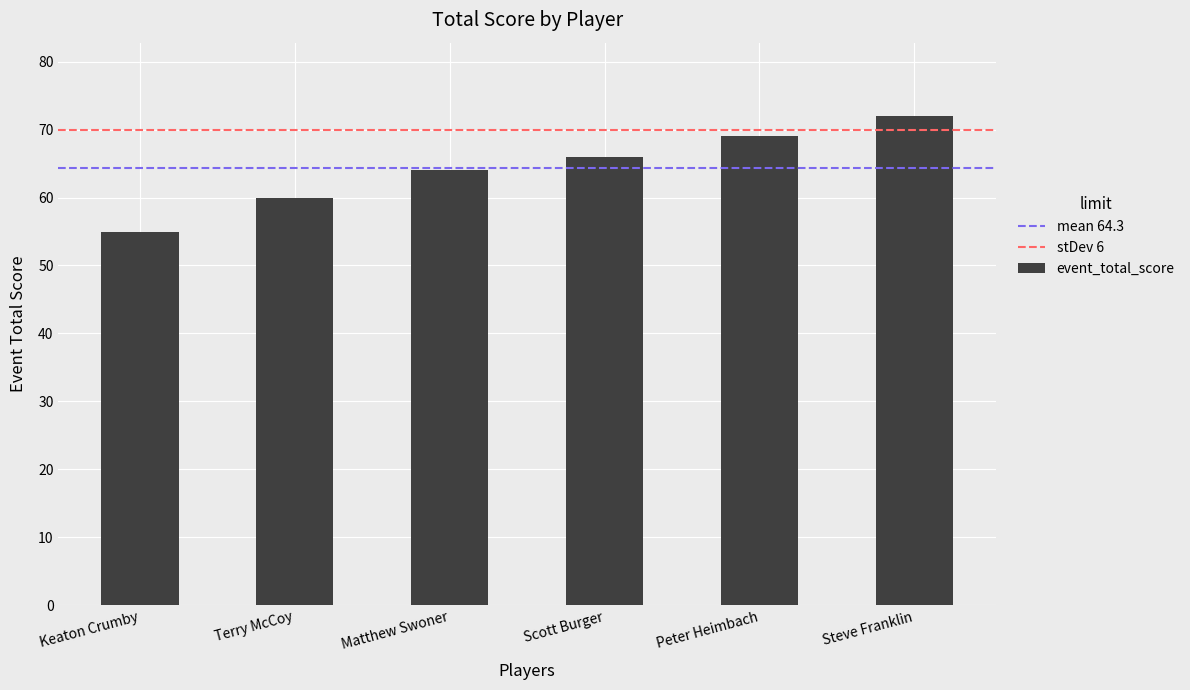

How many values are between 60 and 69?

4